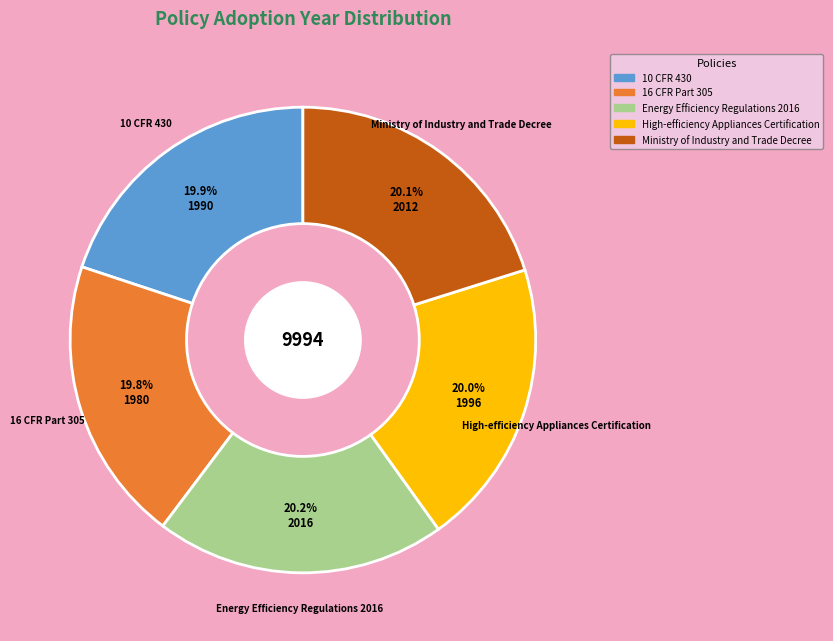

Count the number of slices in the pie.

5